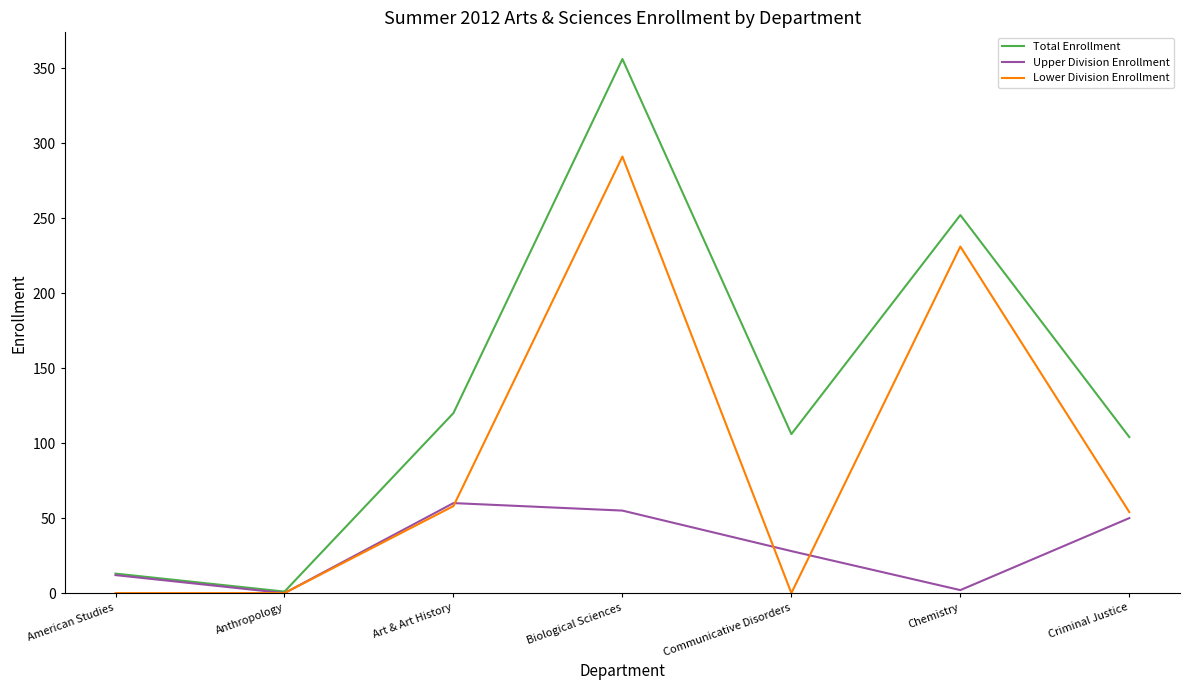

Which series changed the most between Chemistry and Criminal Justice?

Lower Division Enrollment